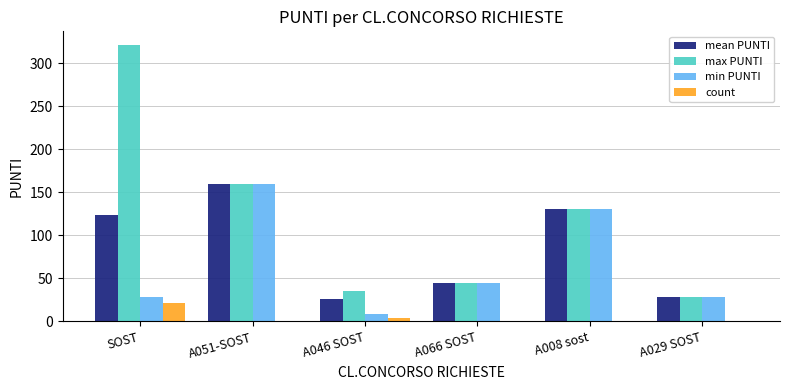

Reading left to right, extract all data points from this chart.

mean PUNTI: 123.8	160.0	25.8	45.0	131.0	29.0
max PUNTI: 321.0	160.0	35.0	45.0	131.0	29.0
min PUNTI: 29.0	160.0	9.0	45.0	131.0	29.0
count: 22.0	1.0	4.0	1.0	1.0	1.0